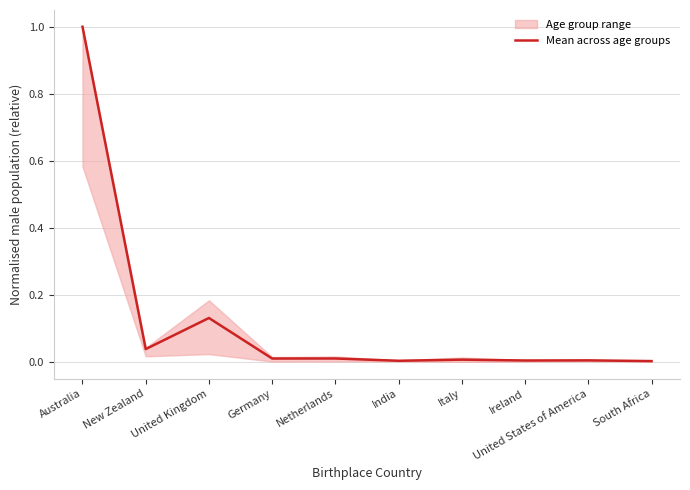

How many lines are shown in the chart?

1